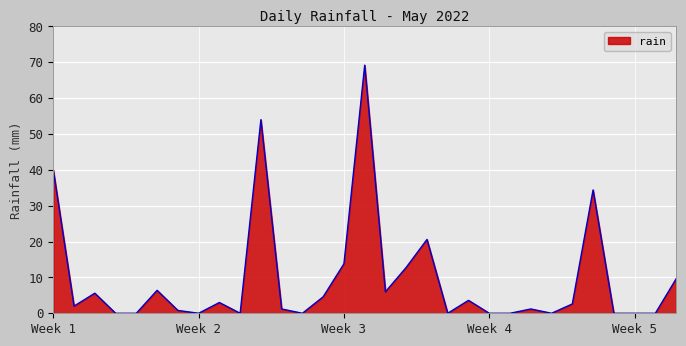

What is the difference between the maximum and minimum values?

69.2